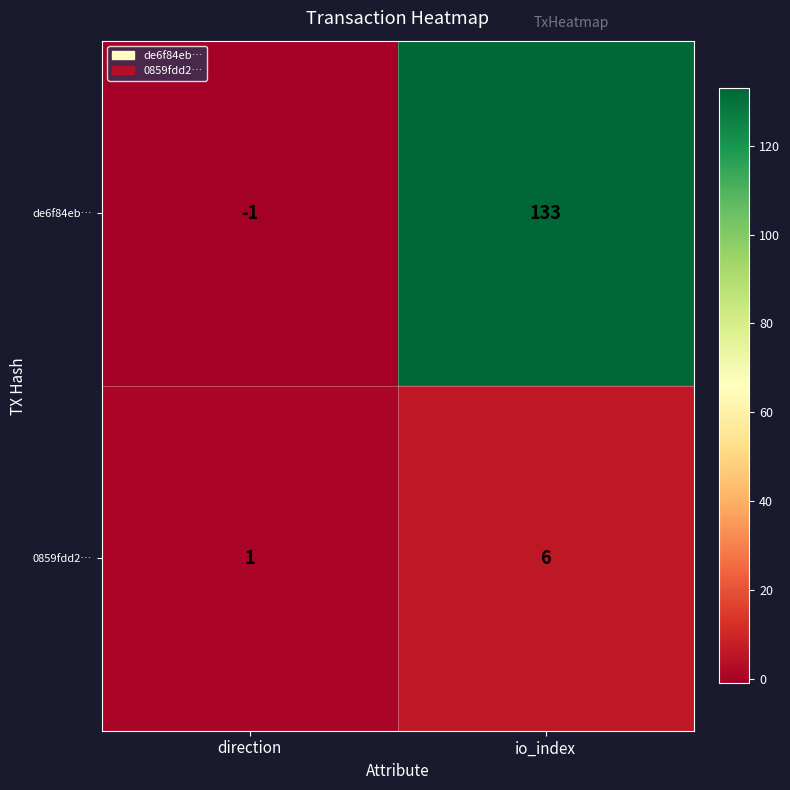

The 0859fdd2… series shows 0 at direction. True or false?

False